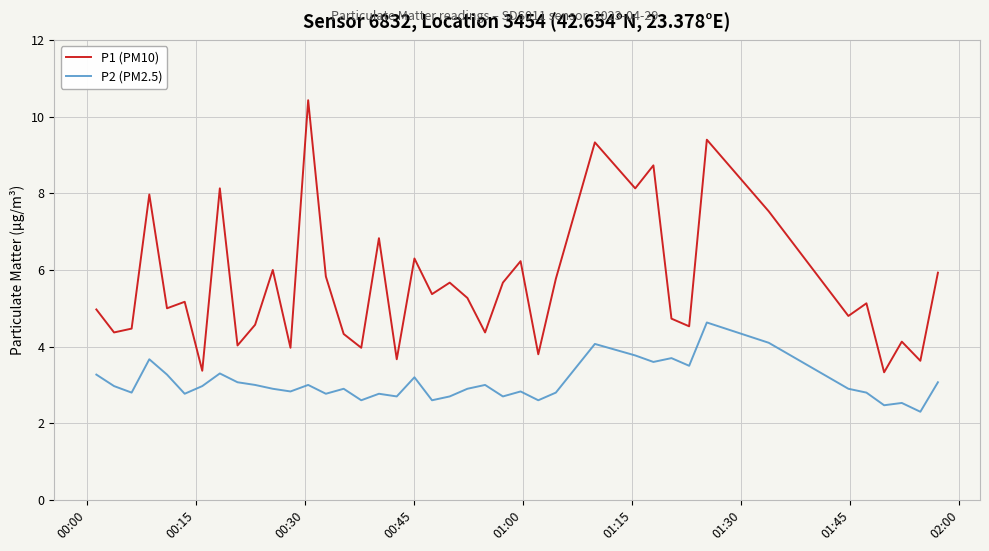

What is the average value of the P2 (PM2.5) series?

3.1